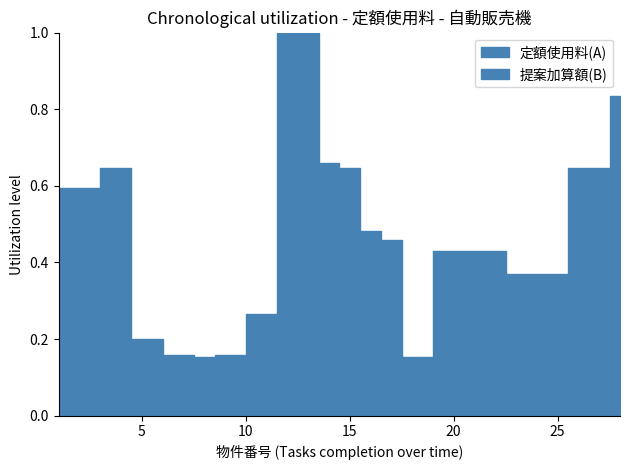

Rank the series by their maximum value, from lowest to highest.

提案加算額(B), 定額使用料(A)